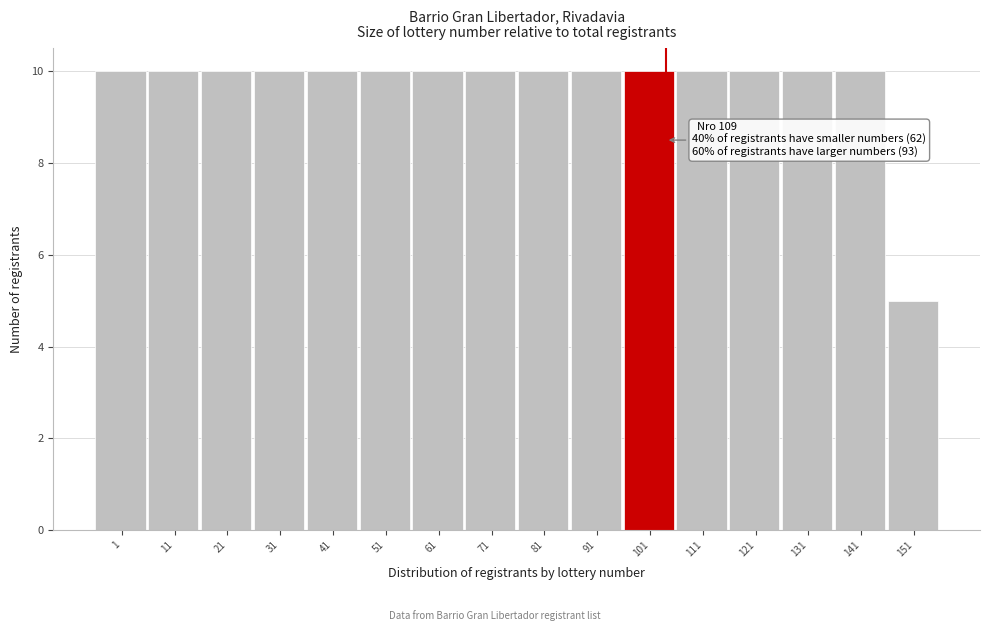

Reading left to right, list all the values displayed in this chart.

1=10	11=10	21=10	31=10	41=10	51=10	61=10	71=10	81=10	91=10	101=10	111=10	121=10	131=10	141=10	151=5